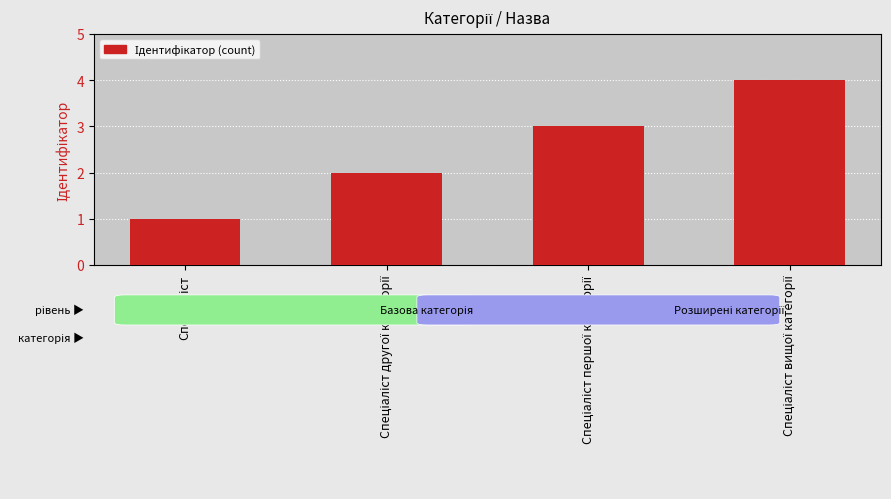

What is the greatest value displayed?

4